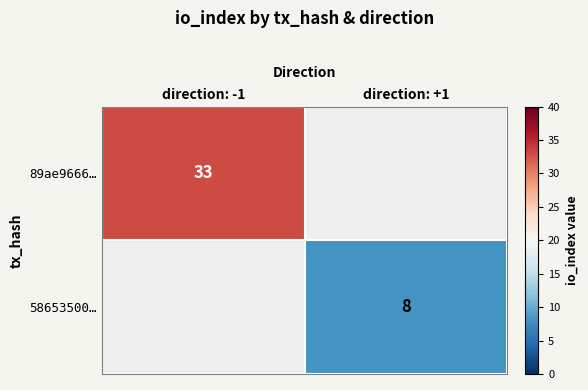

At which category does the chart reach its minimum across all series?

direction: +1